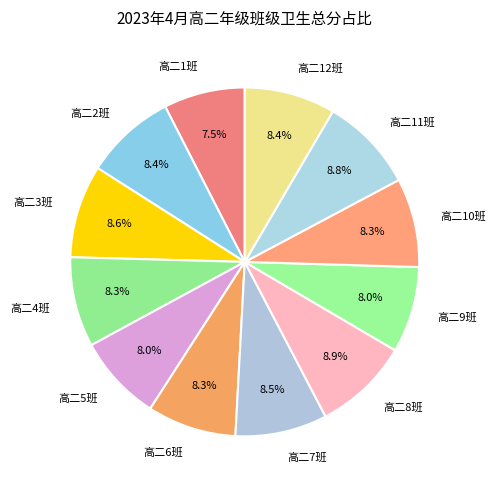

What is the total percentage of 高二6班 and 高二12班?

16.7%